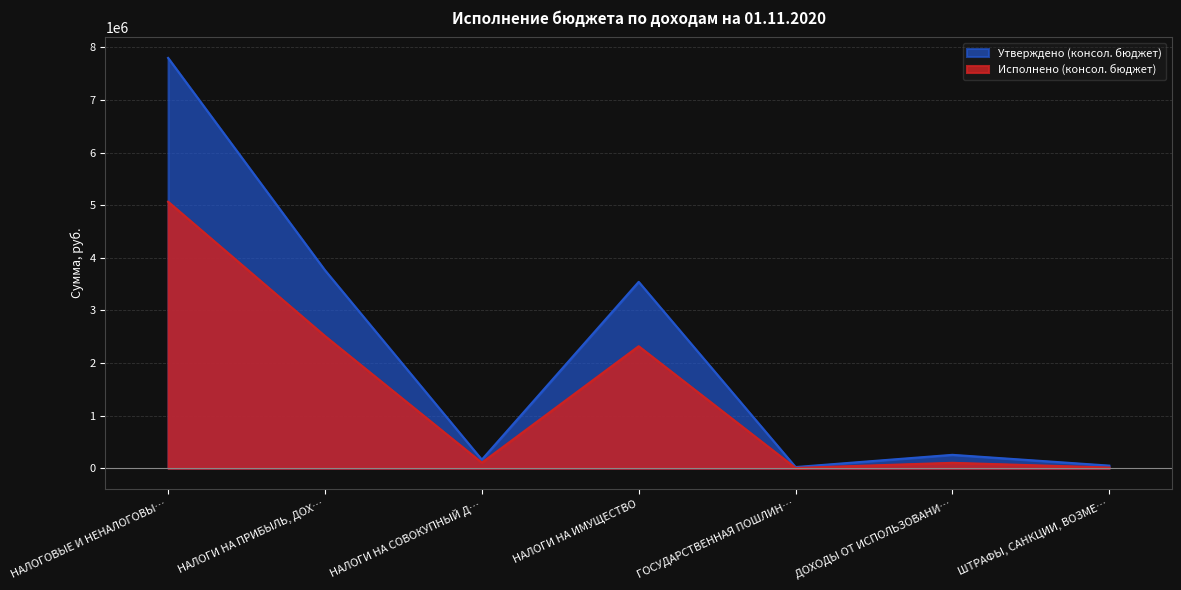

Reading left to right, what are all the values shown in this chart?

Утверждено (консол. бюджет): 7800300.0	3764000.0	163600.0	3543400.0	23200.0	255400.0	50700.0
Исполнено (консол. бюджет): 5066660.8	2513976.5	106282.6	2319695.1	6110.0	103656.6	13900.0